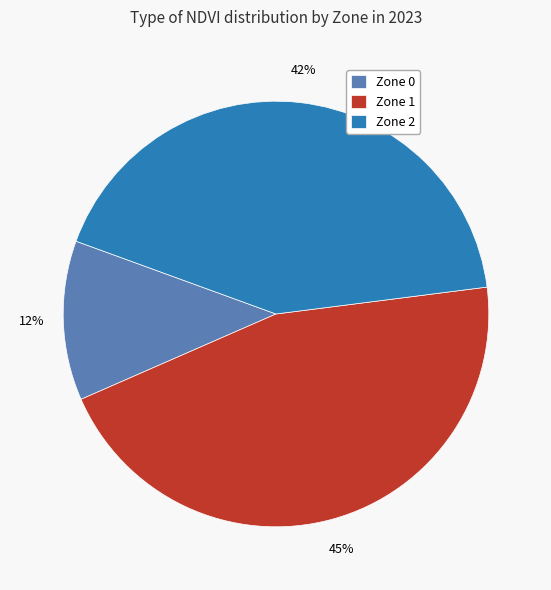

Count the number of slices in the pie.

3